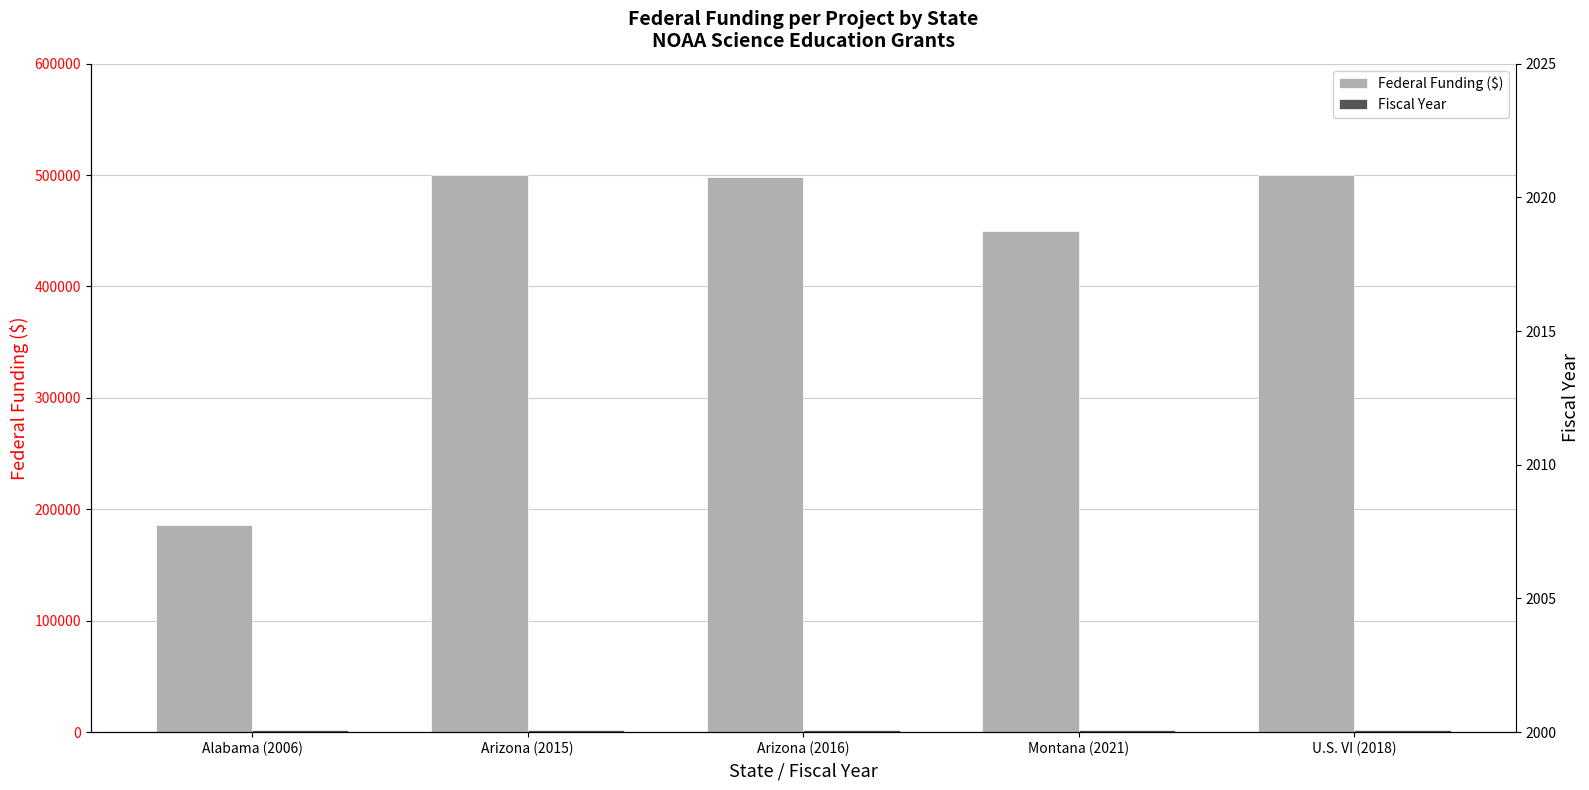

True or false: Federal Funding ($) has a value of 708842 at U.S. VI (2018).

False